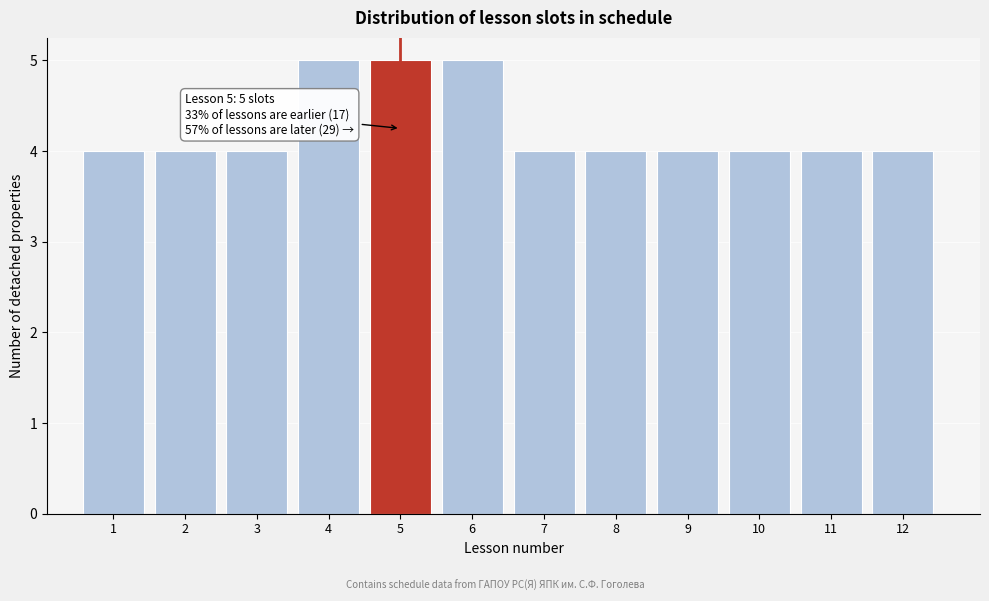

Reading left to right, transcribe all the data shown in this chart.

4	4	4	5	5	5	4	4	4	4	4	4